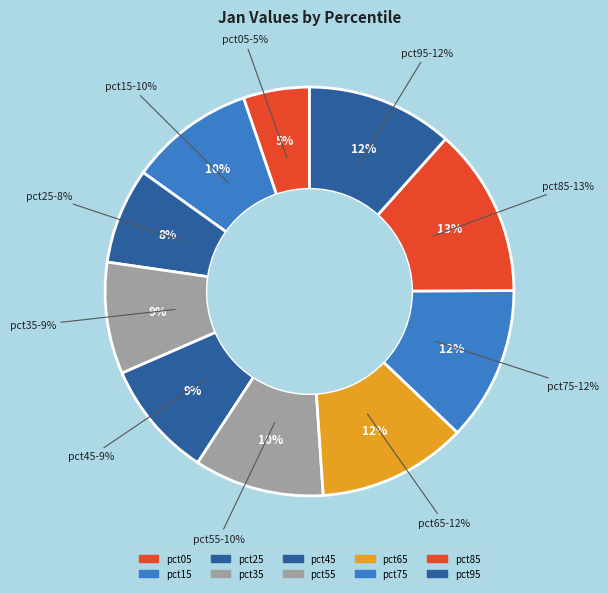

To the nearest percent, what portion does pct95 represent?

12%